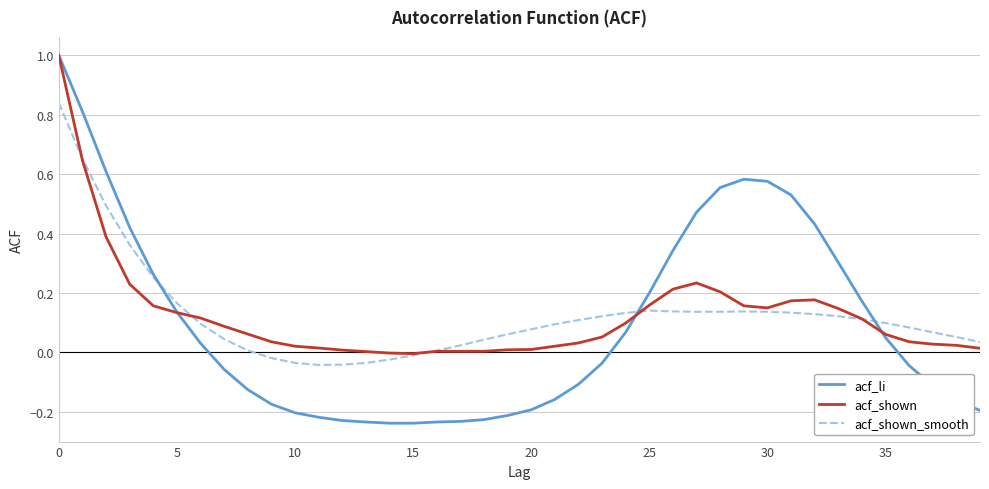

Which series has the largest range (max minus min)?

acf_li